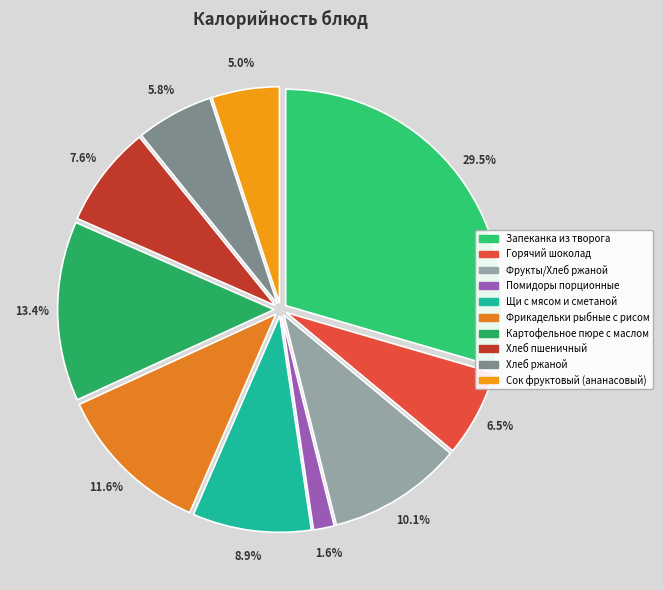

Does any single category account for the majority?

No